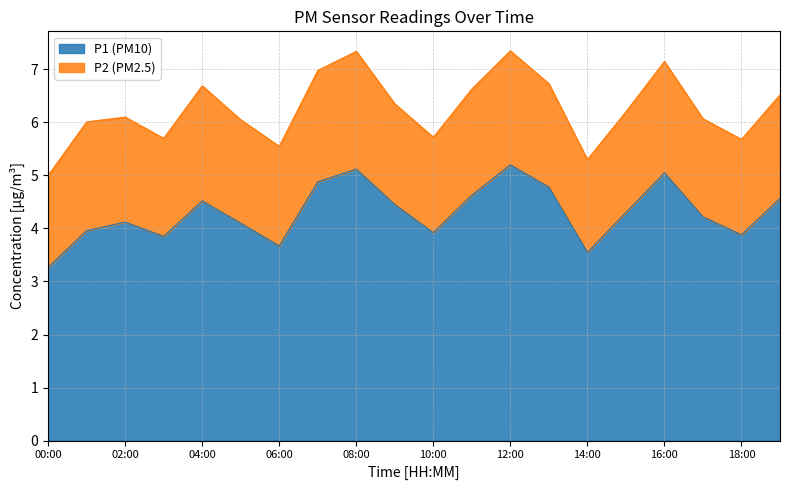

What is the smallest value displayed?

3.3